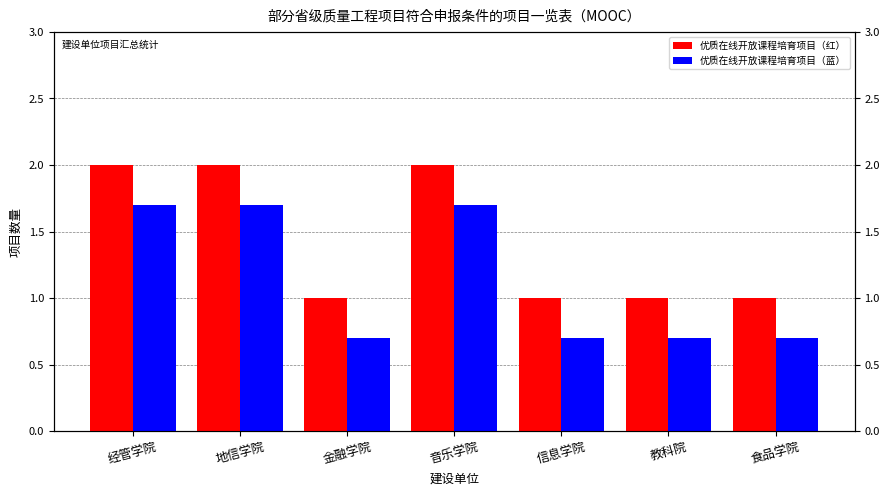

Read the 优质在线开放课程培育项目（蓝） value at 地信学院.

1.7